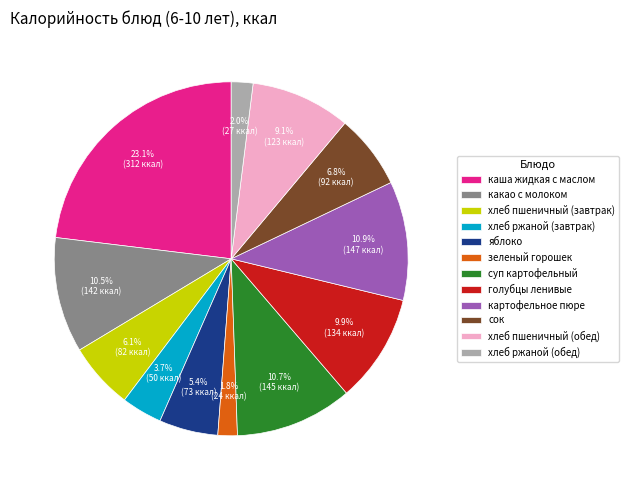

How many slices are in this pie chart?

12